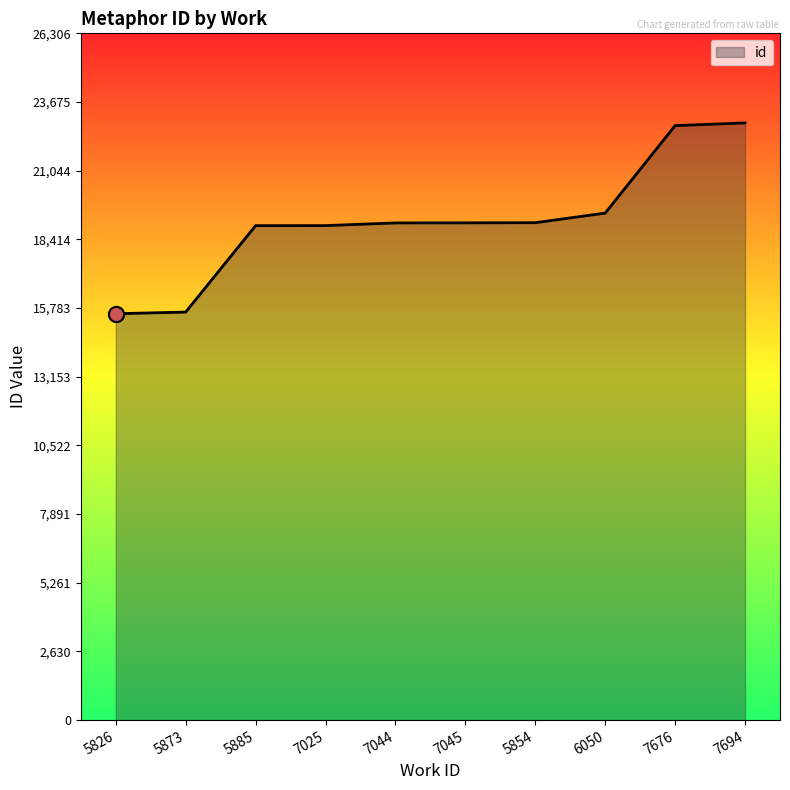

What is the change in value from 5885 to 7694?

+3935